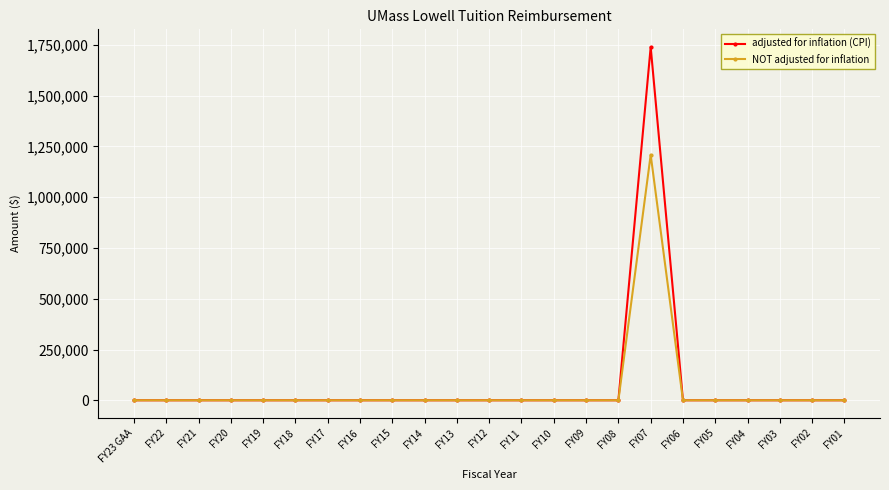

What is the difference between the maximum and minimum values in the NOT adjusted for inflation series?

1208889